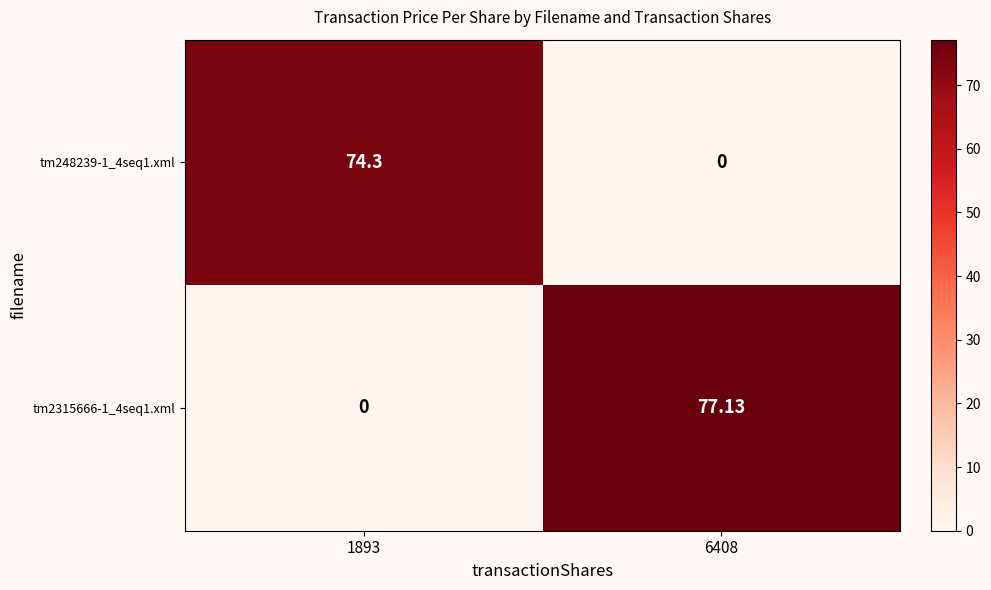

Rank the series by their maximum value, from highest to lowest.

tm2315666-1_4seq1.xml, tm248239-1_4seq1.xml